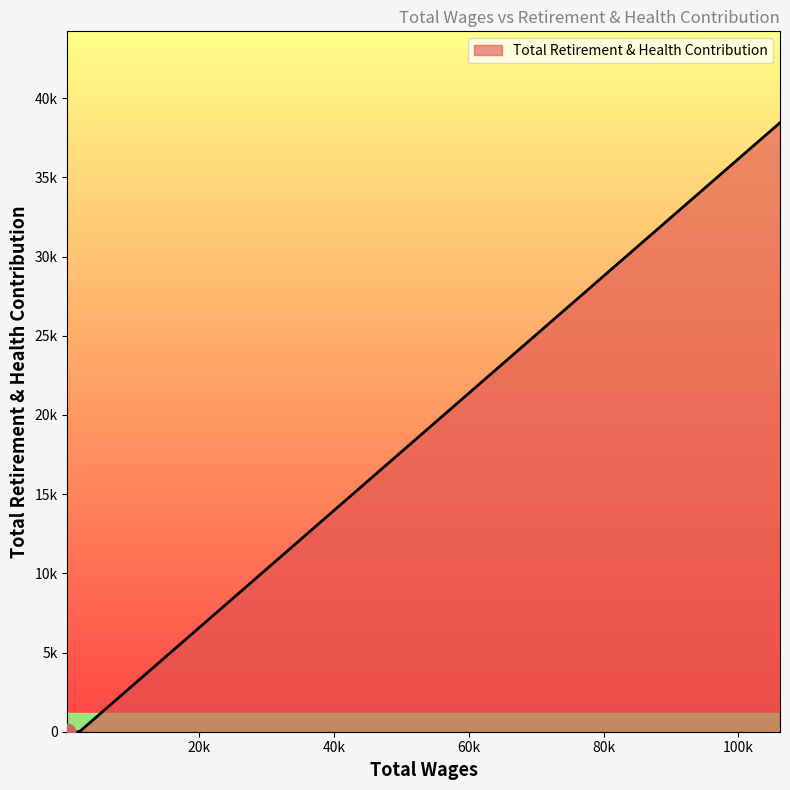

At which label is the value closest to 19227?

106185.0